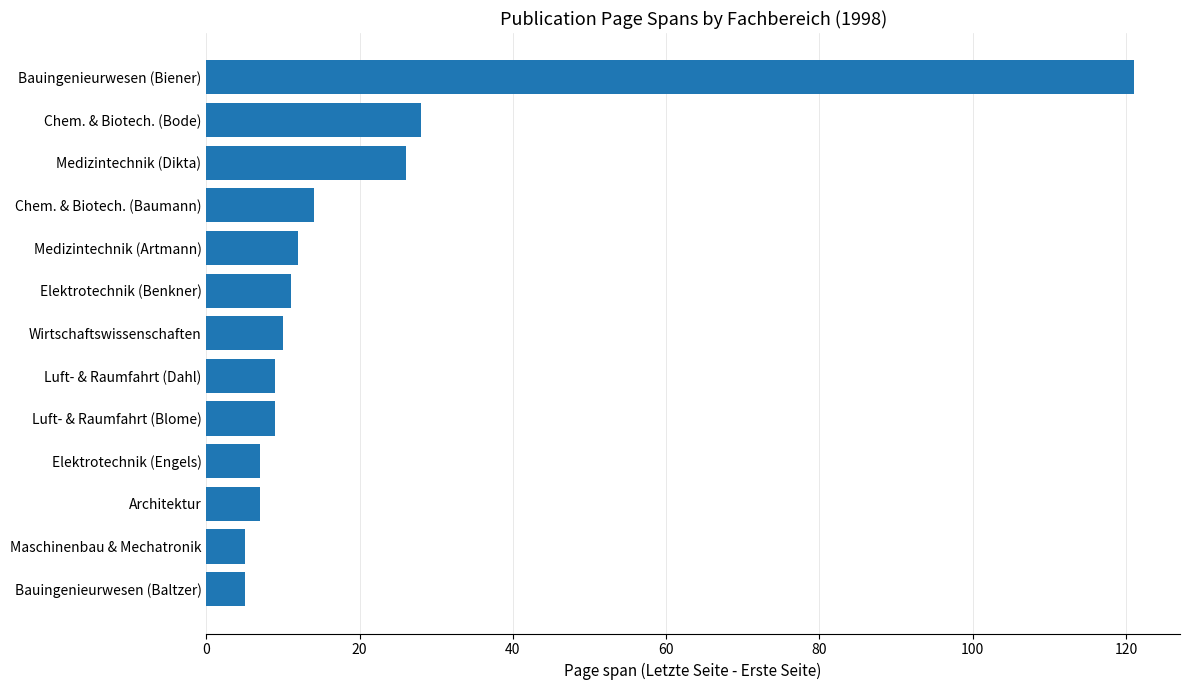

Is it true that the value at Medizintechnik (Dikta) is 42?

False